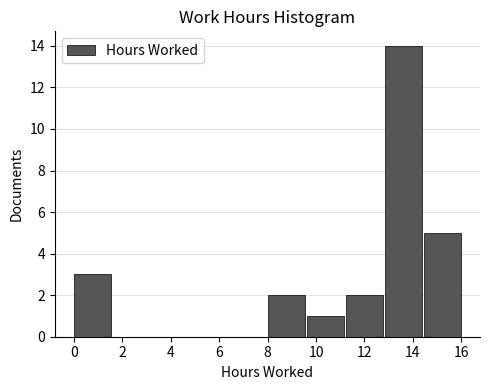

Over which range of the x-axis is the bar tallest?

12.8 to 14.4